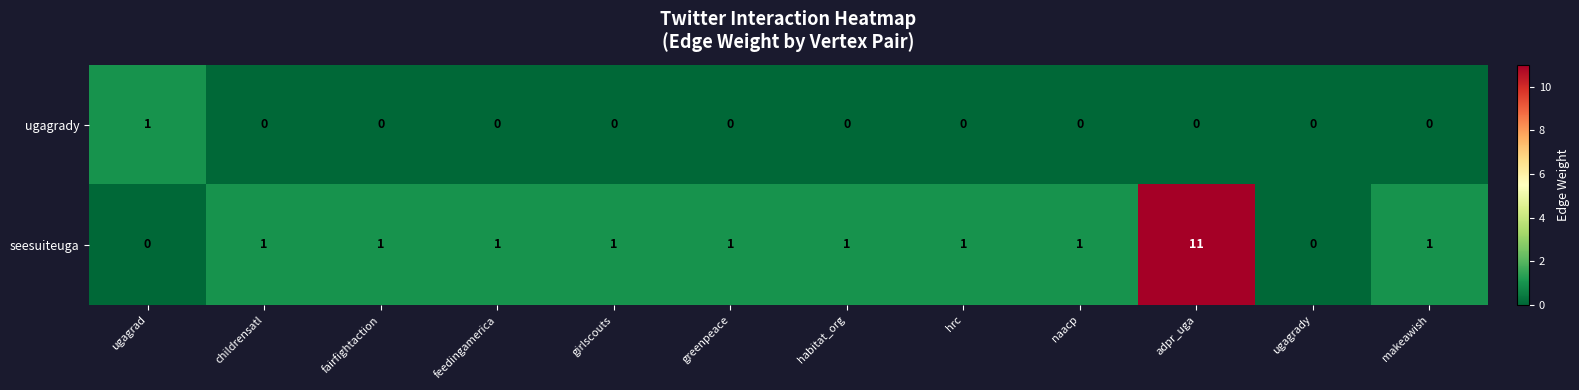

The seesuiteuga series shows 1 at fairfightaction. True or false?

True